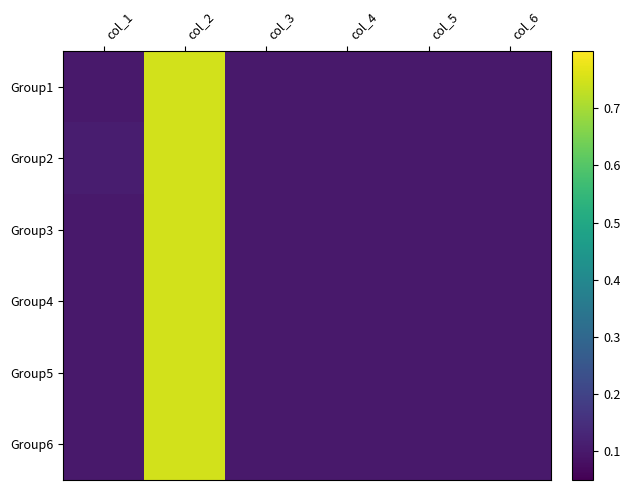

Reading left to right, what are all the values shown in this chart?

Group1: col_1=0.1	col_2=0.8	col_3=0.1	col_4=0.1	col_5=0.1	col_6=0.1
Group2: col_1=0.1	col_2=0.8	col_3=0.1	col_4=0.1	col_5=0.1	col_6=0.1
Group3: col_1=0.1	col_2=0.8	col_3=0.1	col_4=0.1	col_5=0.1	col_6=0.1
Group4: col_1=0.1	col_2=0.8	col_3=0.1	col_4=0.1	col_5=0.1	col_6=0.1
Group5: col_1=0.1	col_2=0.8	col_3=0.1	col_4=0.1	col_5=0.1	col_6=0.1
Group6: col_1=0.1	col_2=0.8	col_3=0.1	col_4=0.1	col_5=0.1	col_6=0.1